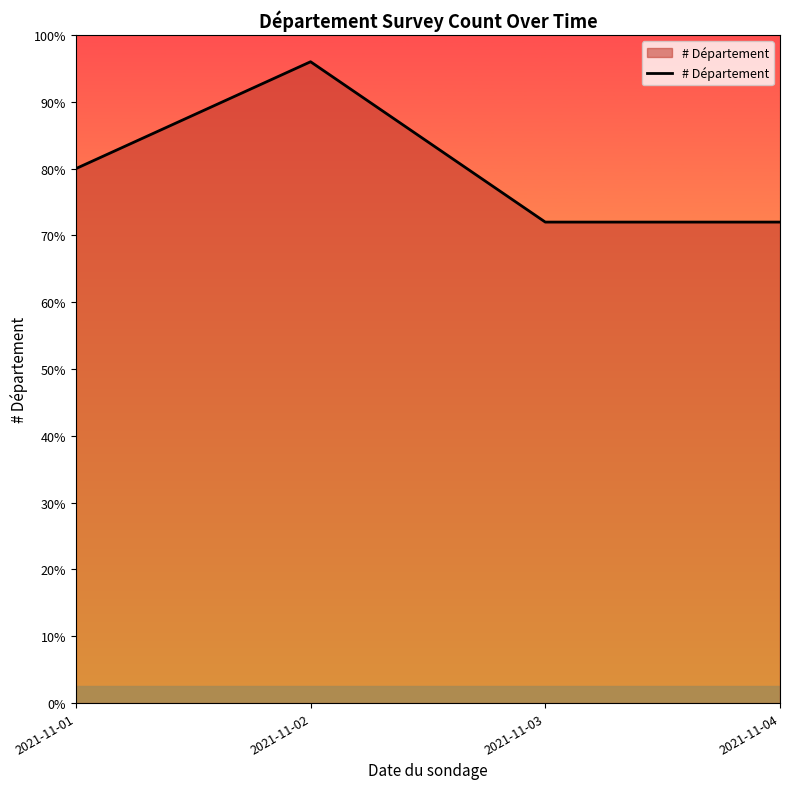

Does the chart display data point markers on the line(s)?

No